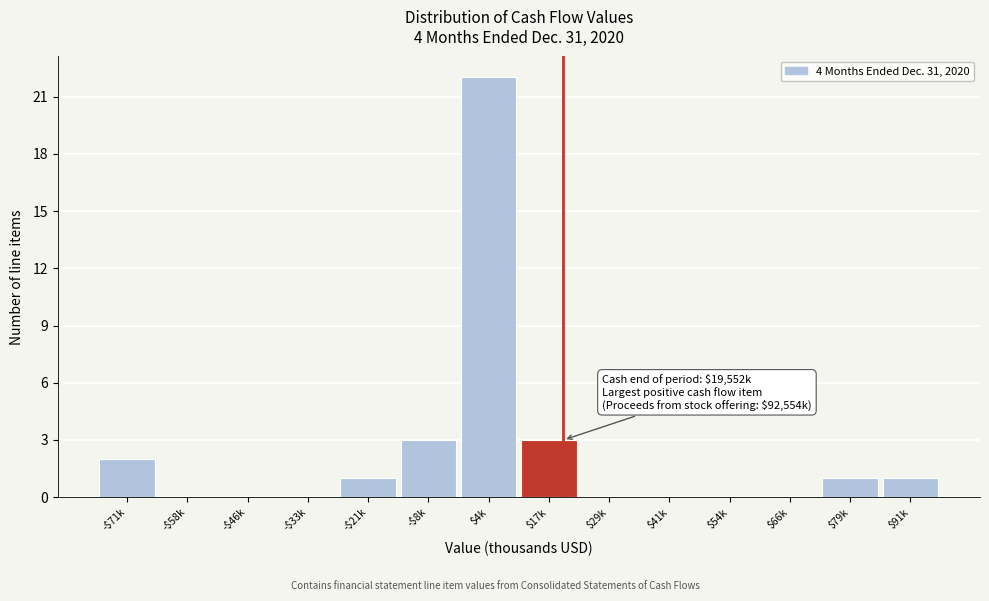

What is the sum of all values?

33